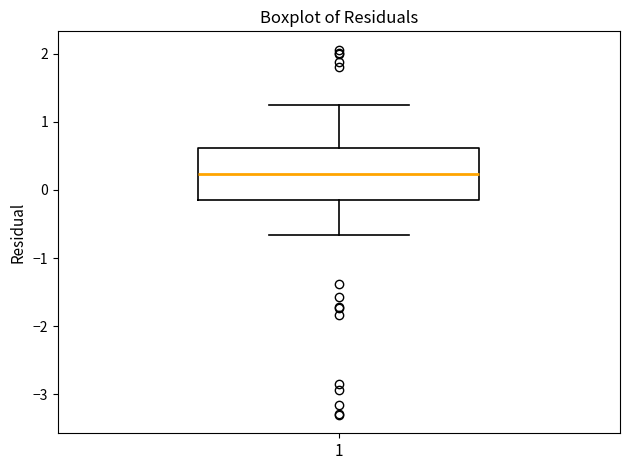

Where does the lower whisker of the box at x = 1 end on the y-axis? The values are not printed on the chart, so give them approximately, as read against the axis.

-0.7